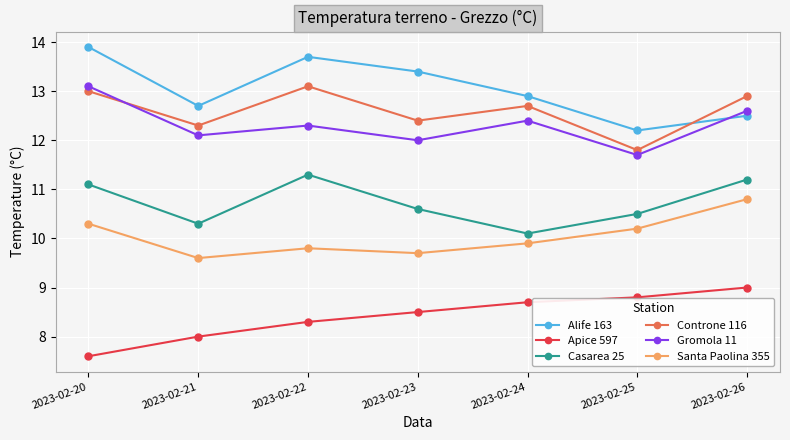

True or false: Santa Paolina 355 has a value of 15.5 at 2023-02-26.

False